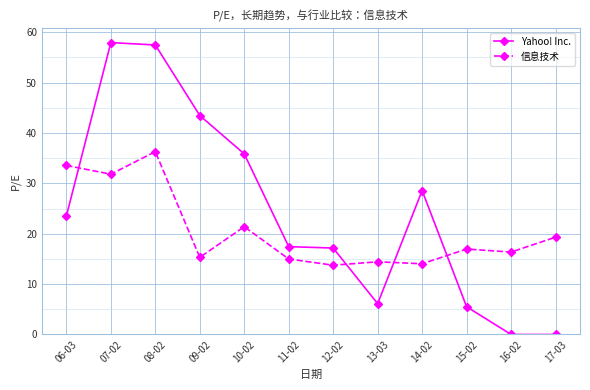

What is the difference between the second highest and second lowest values in the Yahoo! Inc. series?

57.5